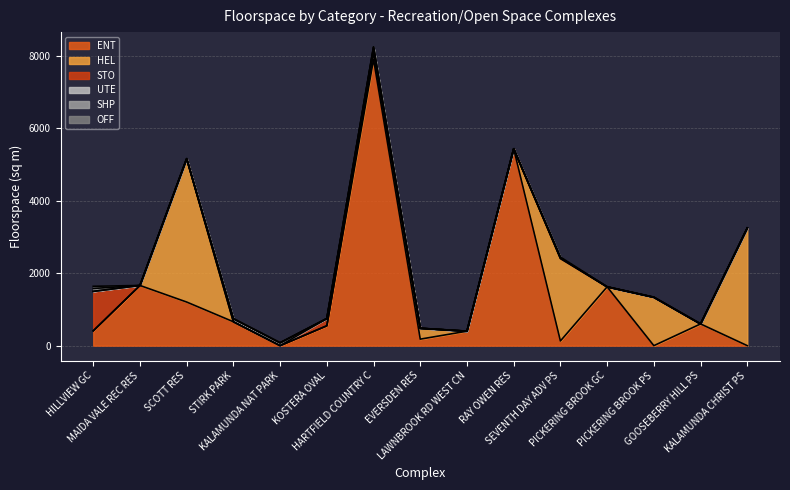

Count the number of data series in this chart.

6